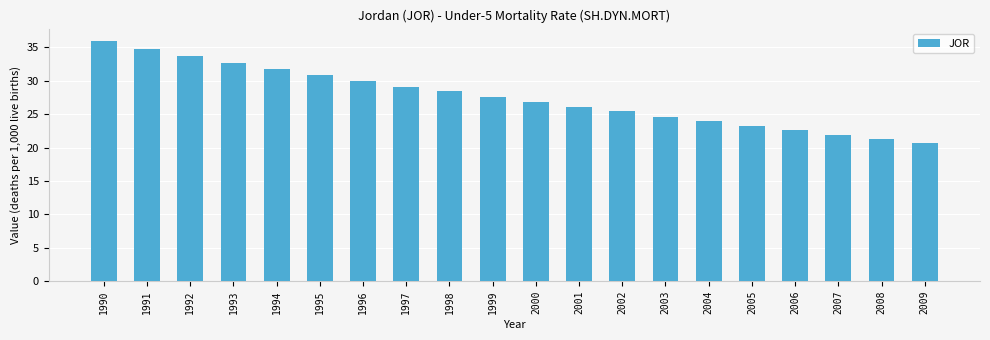

What is the minimum value shown in the chart?

20.7